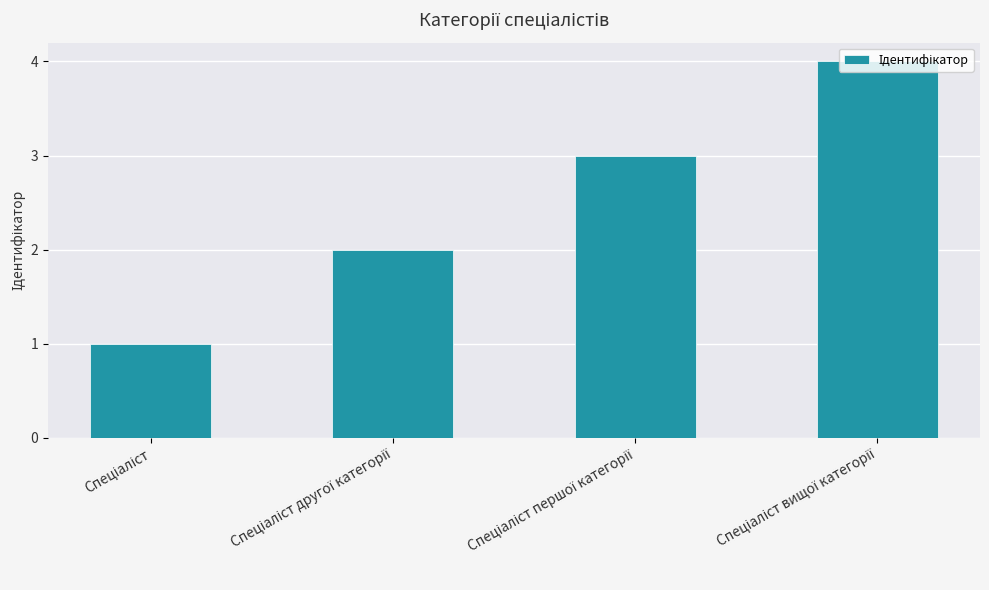

What is the smallest value displayed?

1